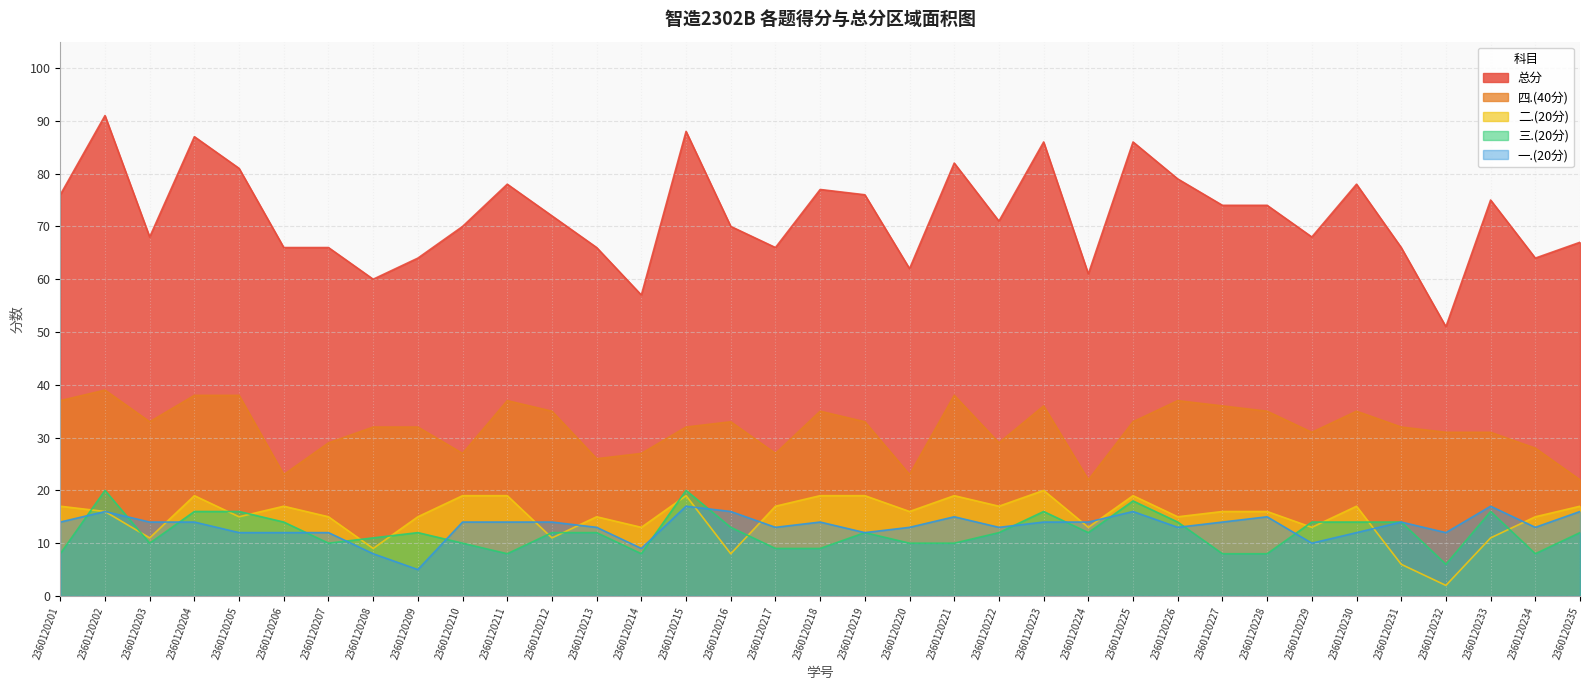

True or false: 二.(20分) has more than 1 interior local peaks.

True